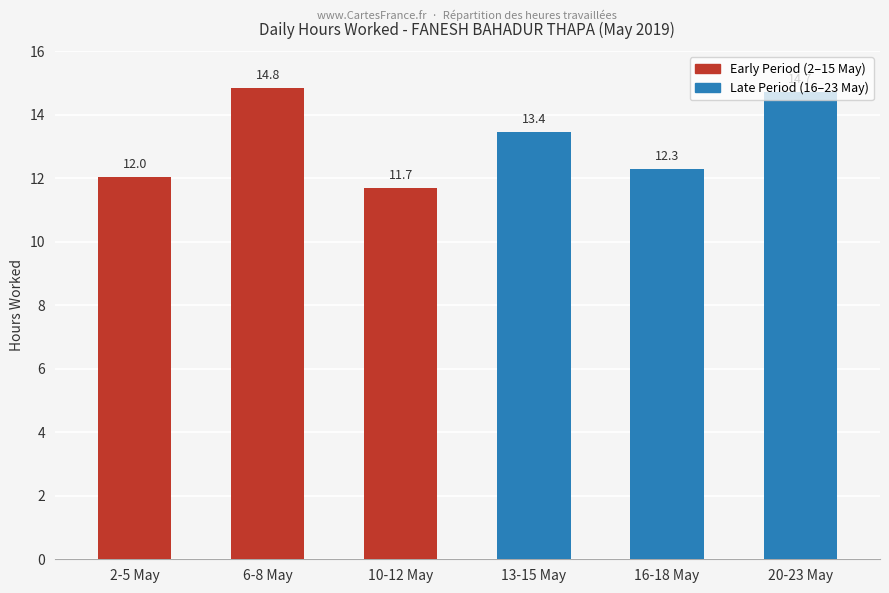

Which label corresponds to the smallest value in the chart?

10-12 May